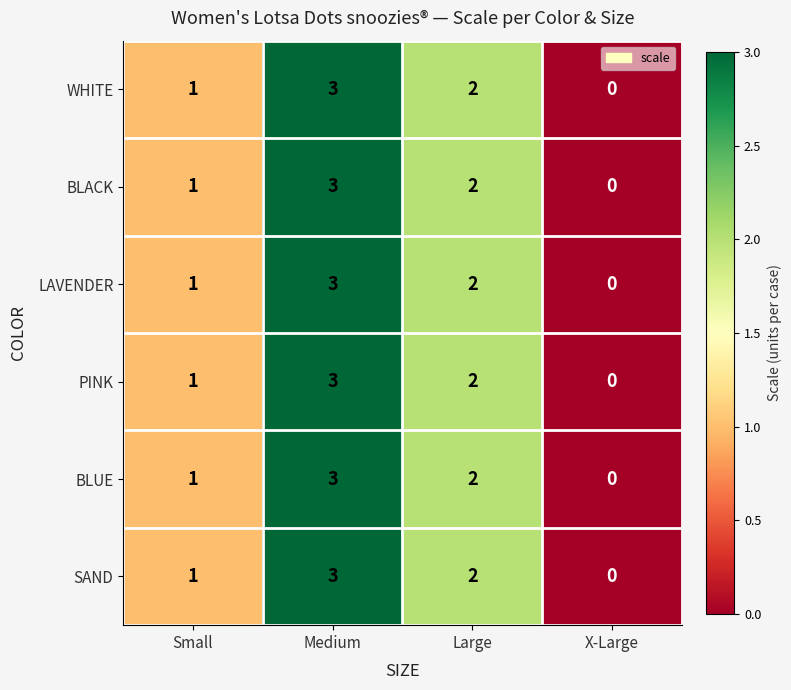

What is the total value across all series at Small?

6